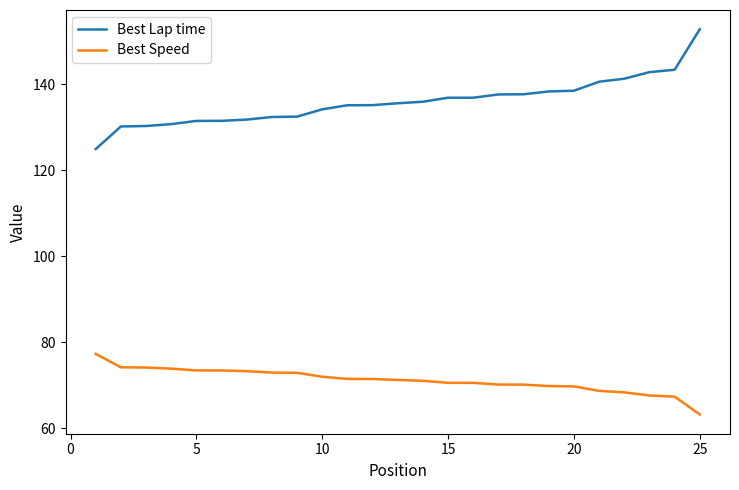

What is the difference between the maximum and minimum values in the Best Speed series?

14.1